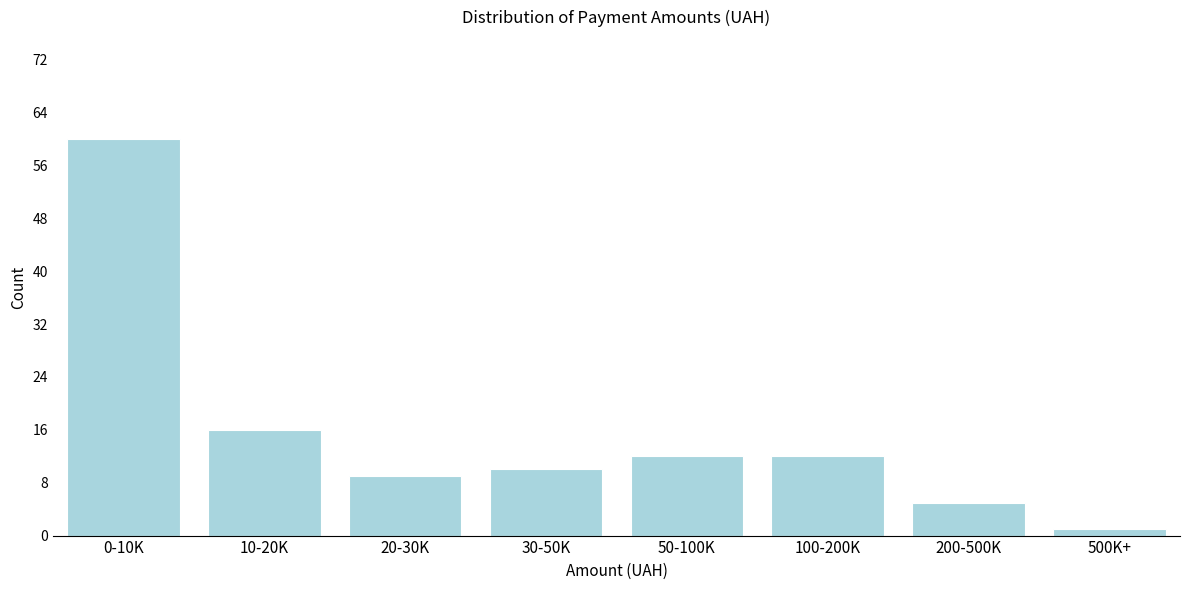

Reading left to right, transcribe all the data shown in this chart.

0-10K=60	10-20K=16	20-30K=9	30-50K=10	50-100K=12	100-200K=12	200-500K=5	500K+=1